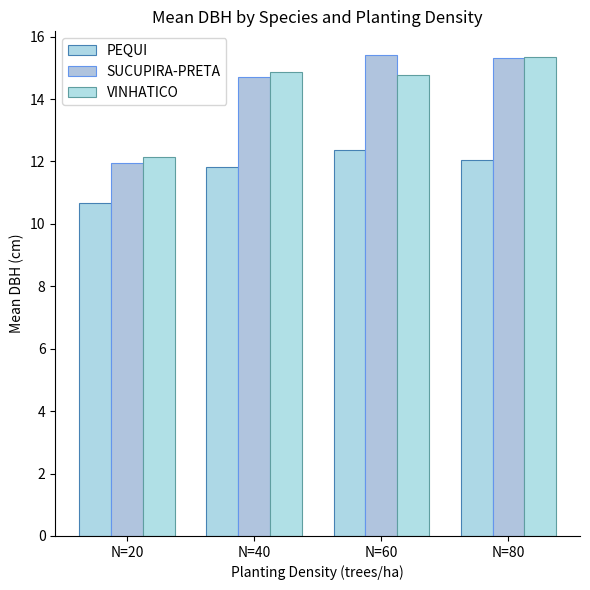

Which category has the lowest value across all series?

N=20